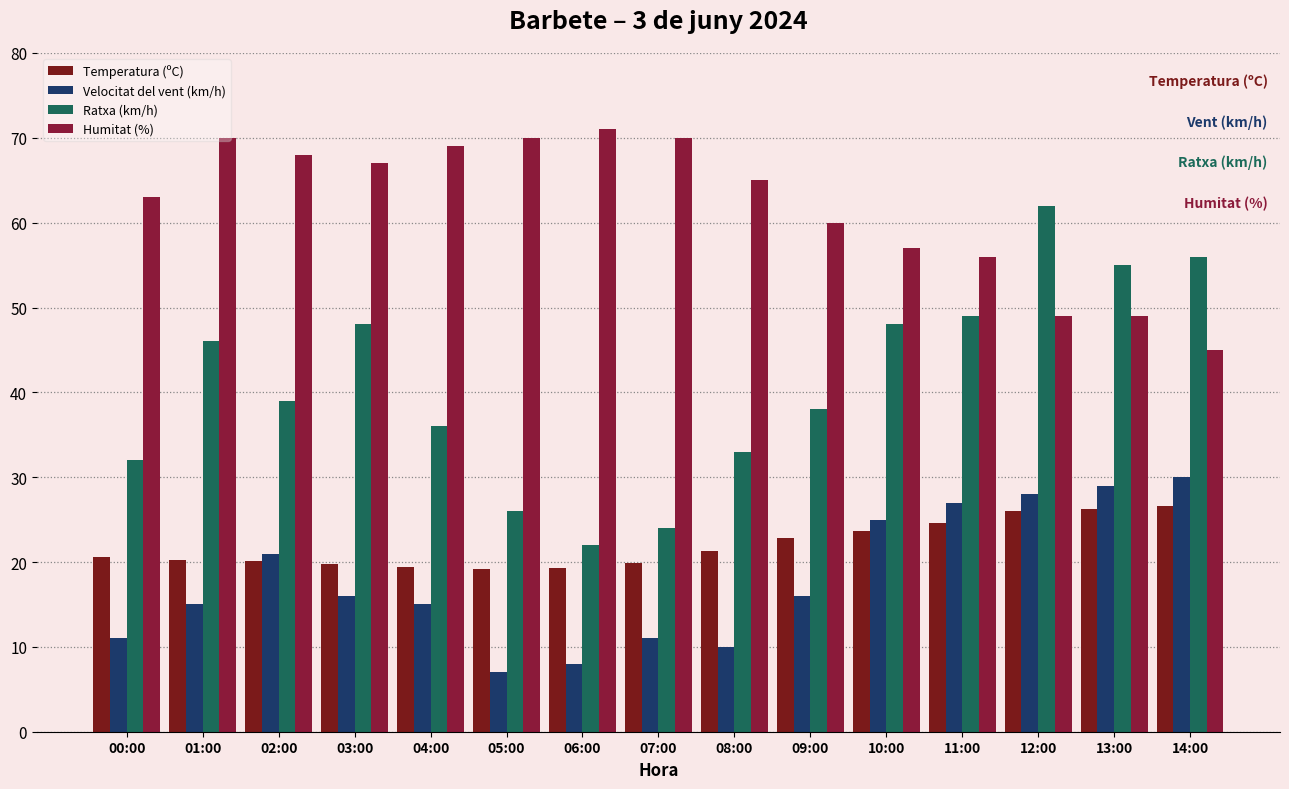

At how many categories does at least one series exceed 53?

15